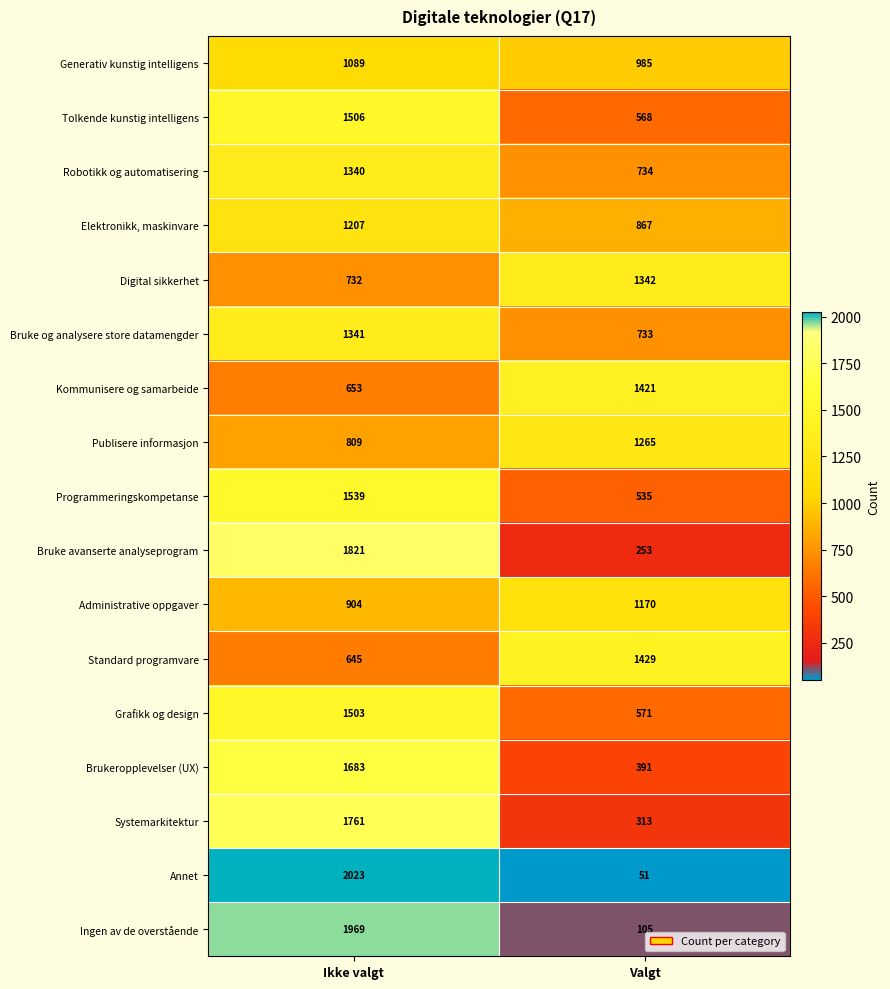

What is the smallest value displayed?

51